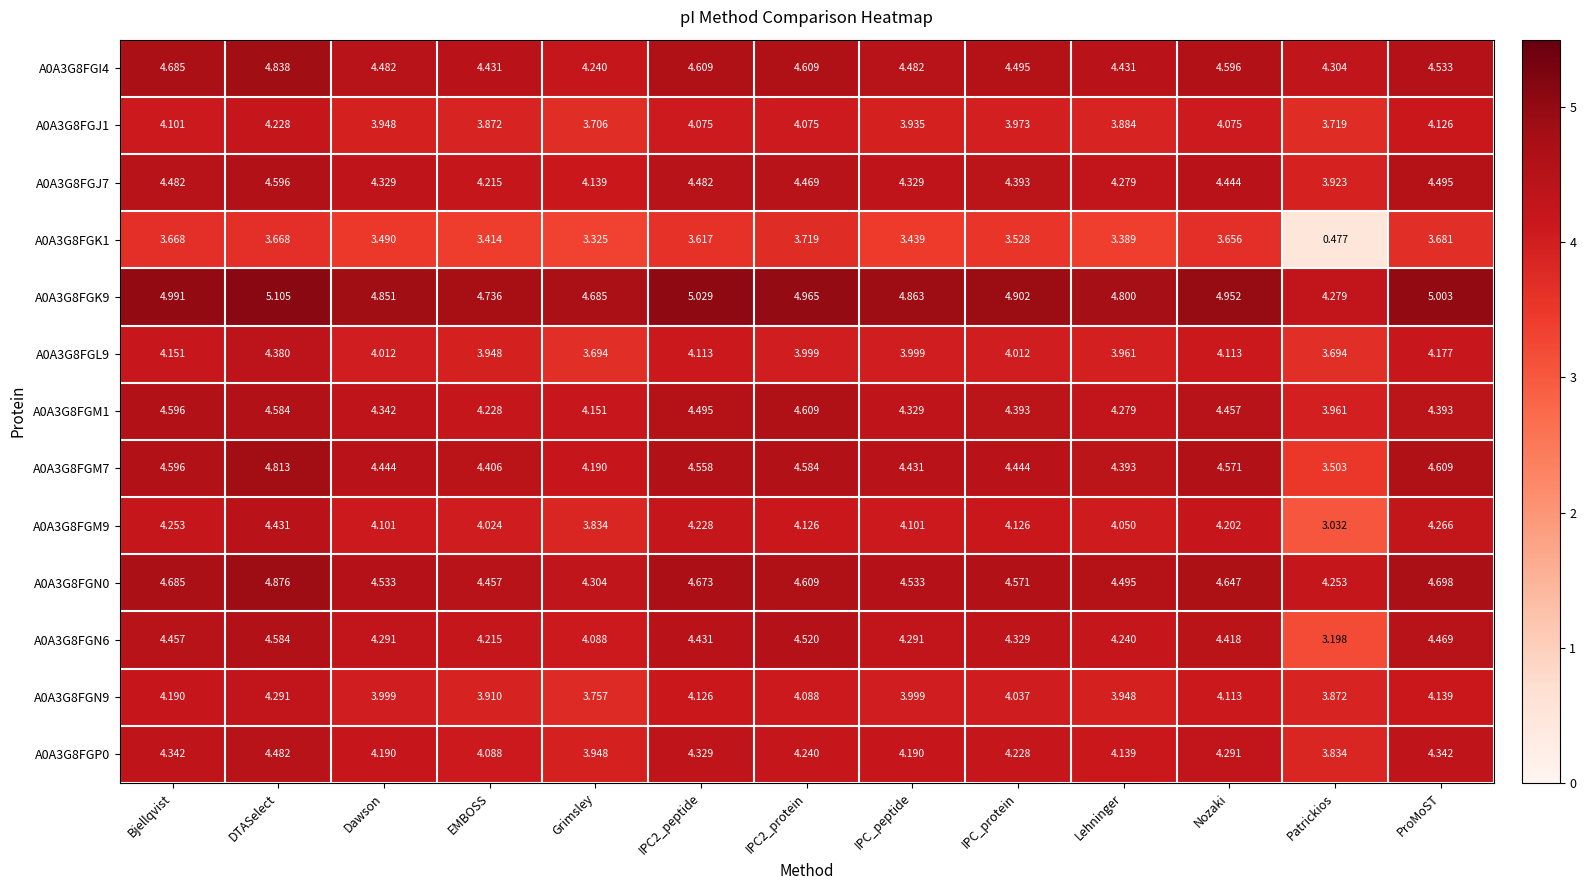

At which category does the chart reach its minimum across all series?

Patrickios